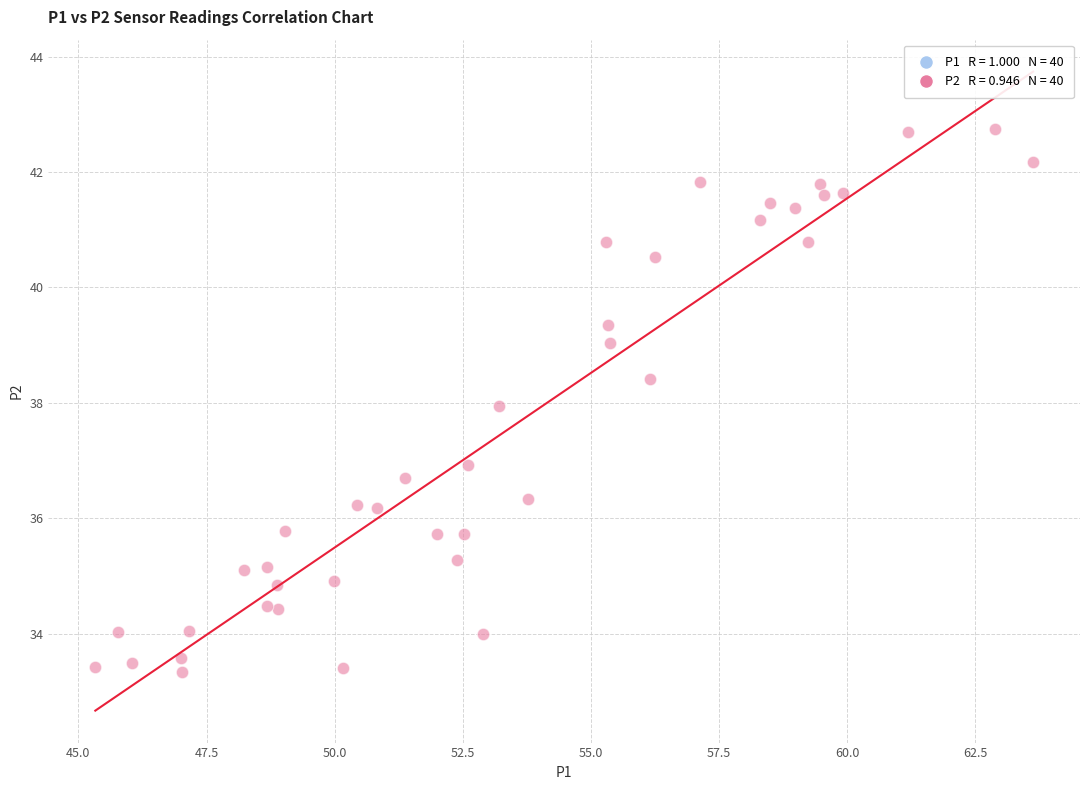

What is the range of X values (max minus min)?

18.3